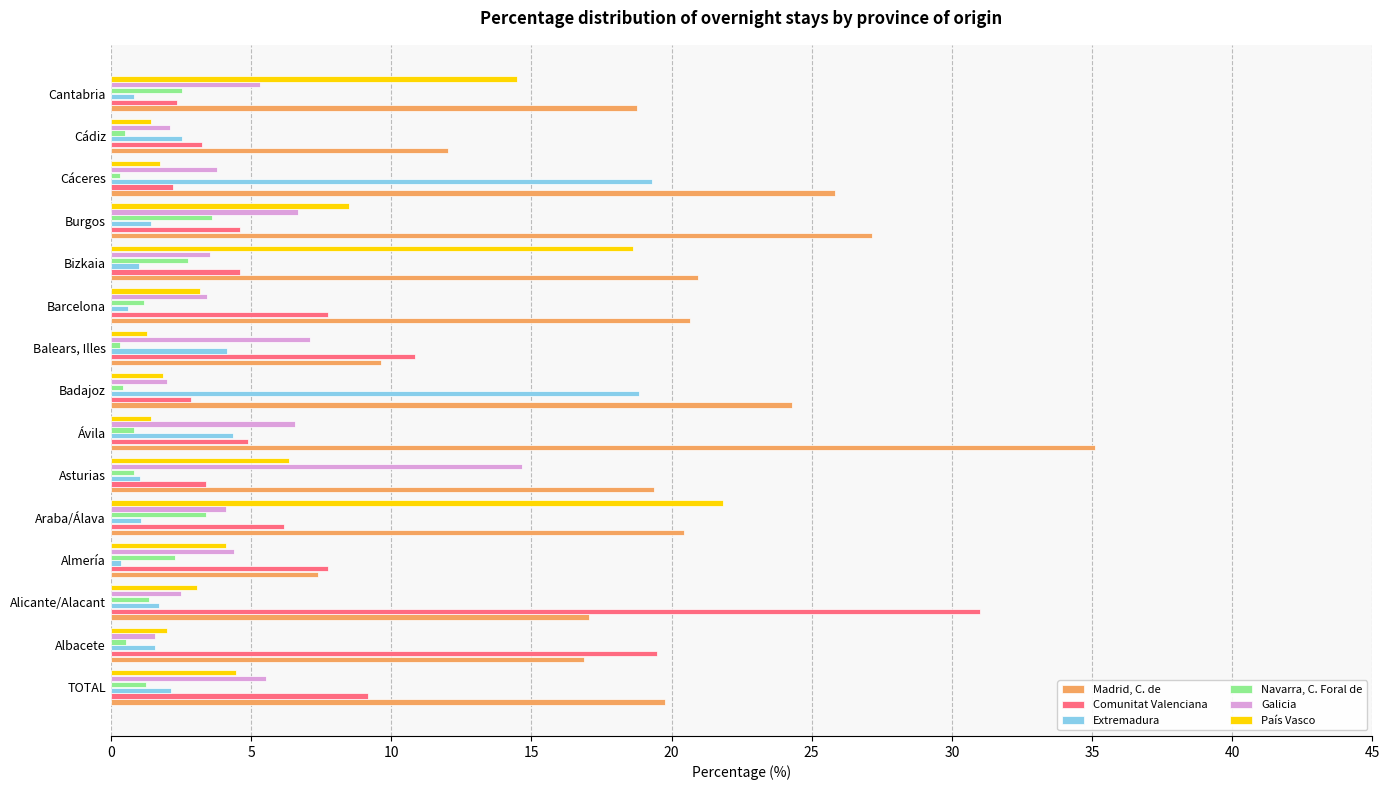

At which label does Madrid, C. de reach its peak?

Ávila